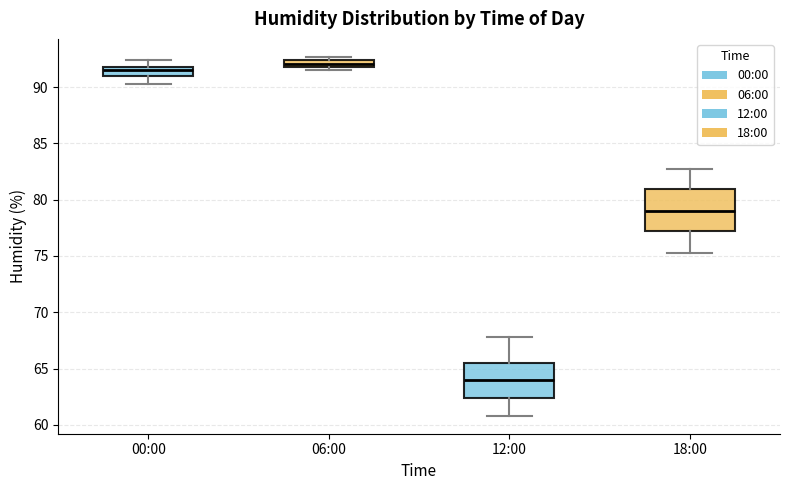

Which box is the tallest, from its lower edge to its upper edge?

18:00